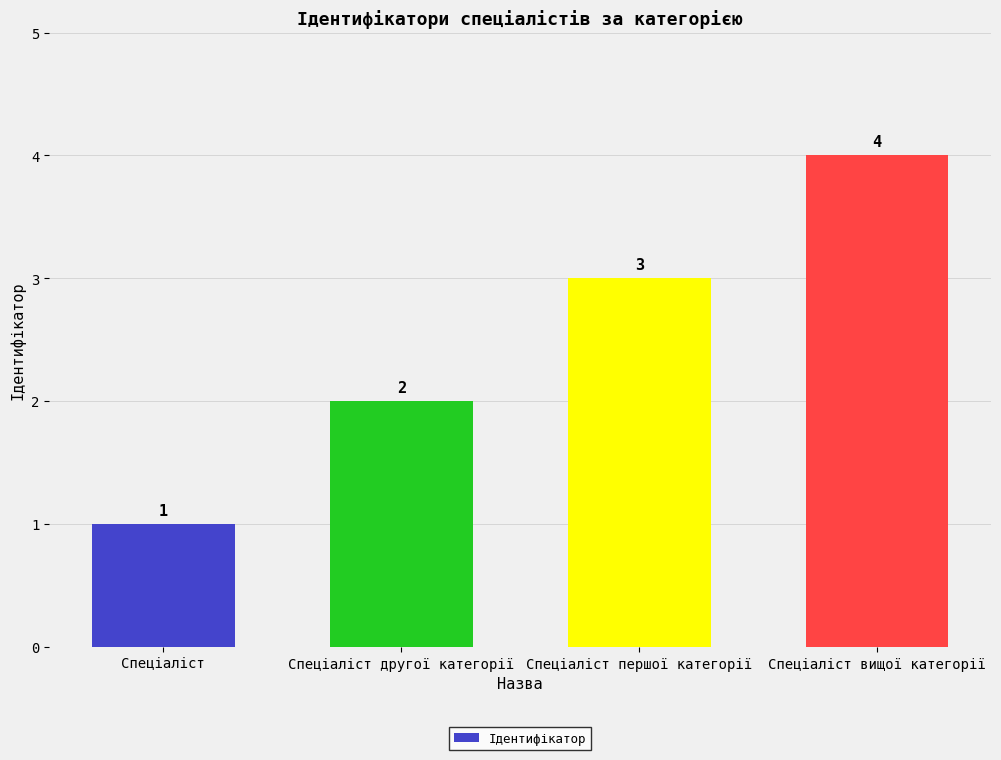

What is the smallest value displayed?

1